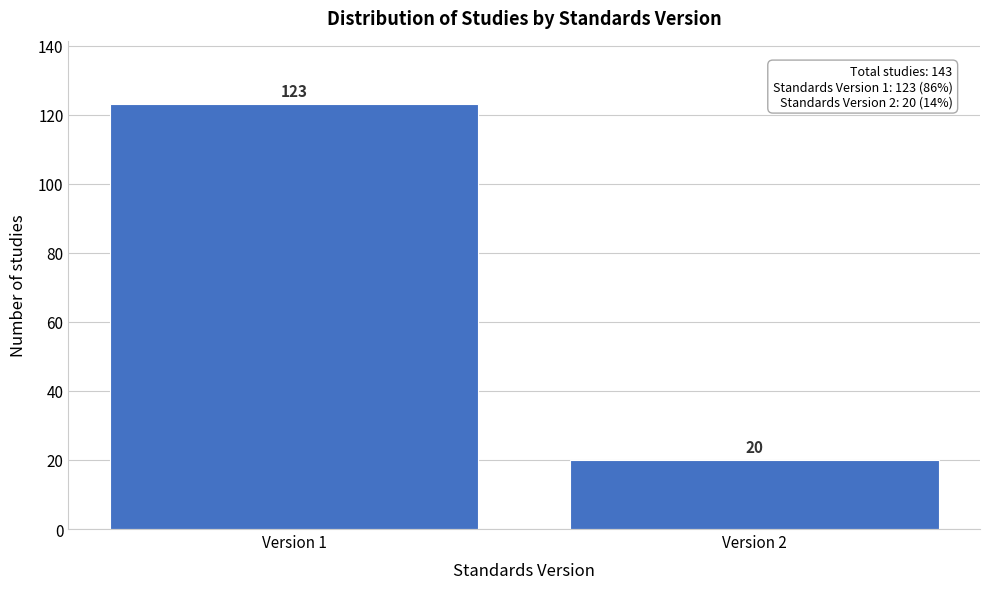

Reading left to right, what are all the values shown in this chart?

123	20